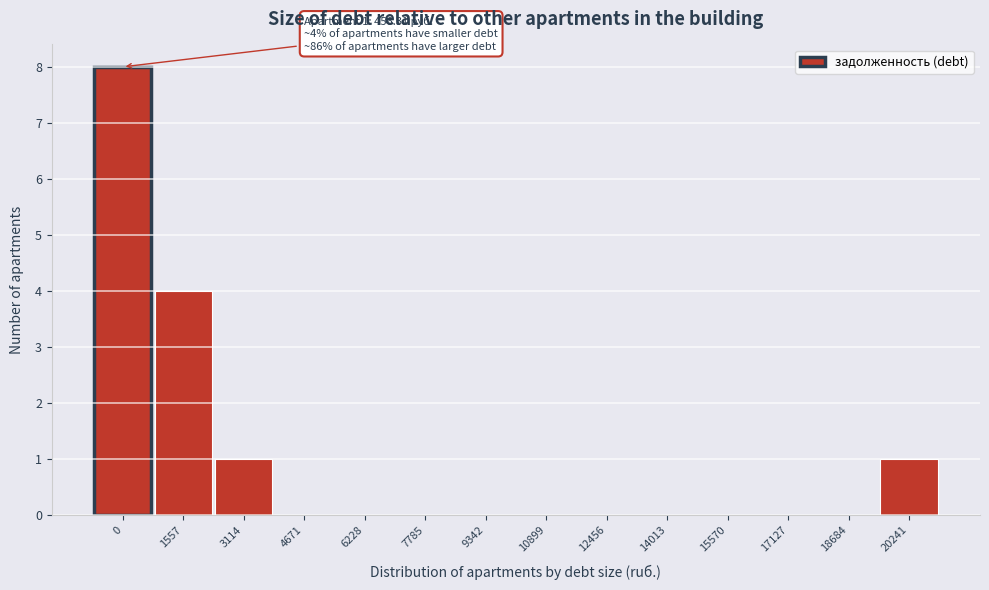

Reading left to right, extract all data points from this chart.

0=8	1557=4	3114=1	4671=0	6228=0	7785=0	9342=0	10899=0	12456=0	14013=0	15570=0	17127=0	18684=0	20241=1